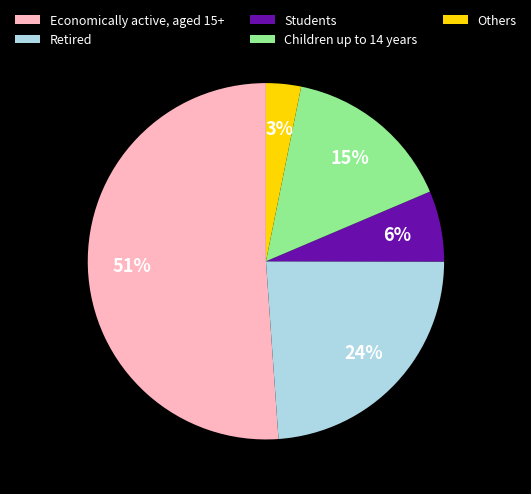

How many segments does this pie chart have?

5